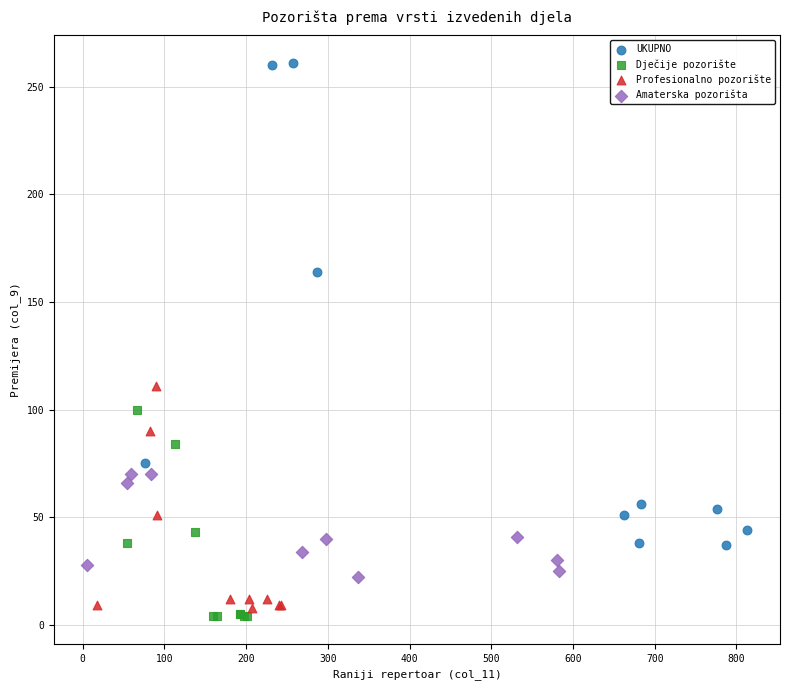

Which series has the widest spread of Y values?

UKUPNO